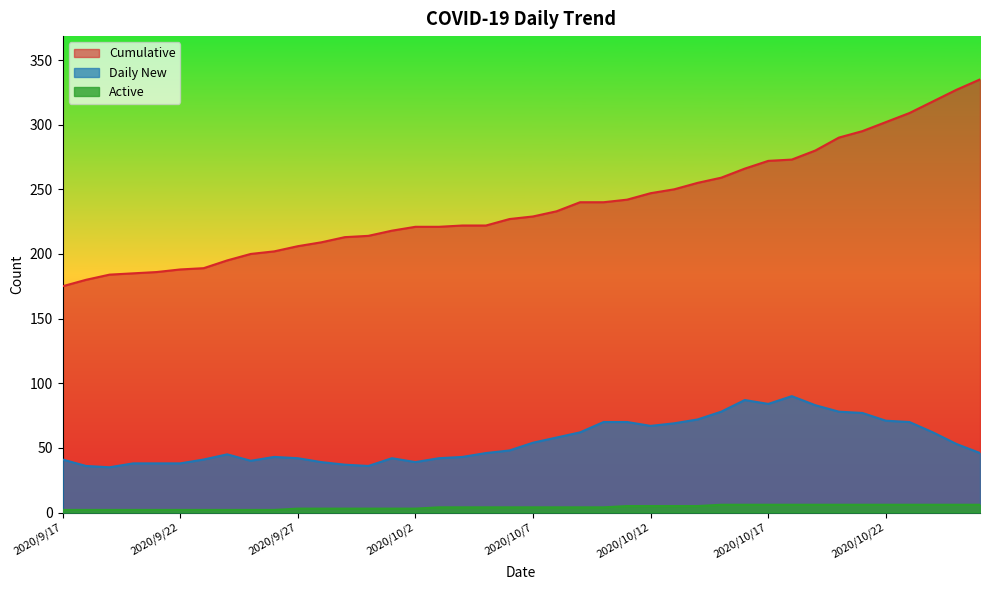

The value of Daily New at 2020/10/24 is 62. True or false?

True